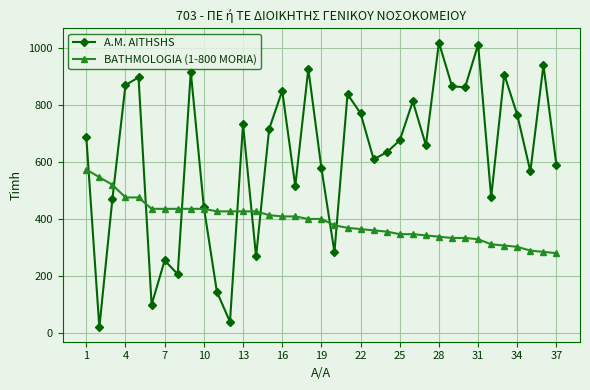

How many lines are shown in the chart?

2